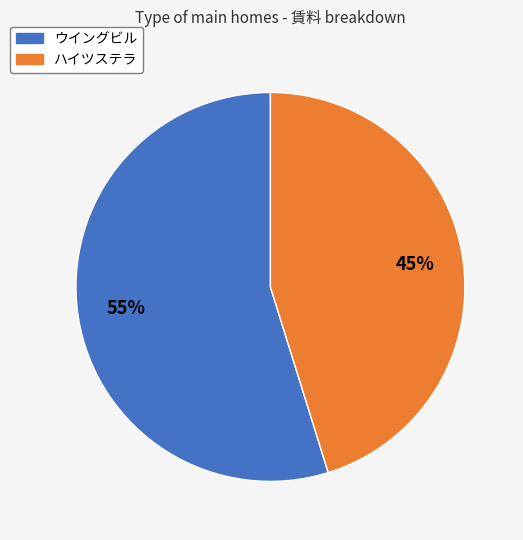

To the nearest percent, what is the difference between the ハイツステラ and ウイングビル slice percentages?

10%